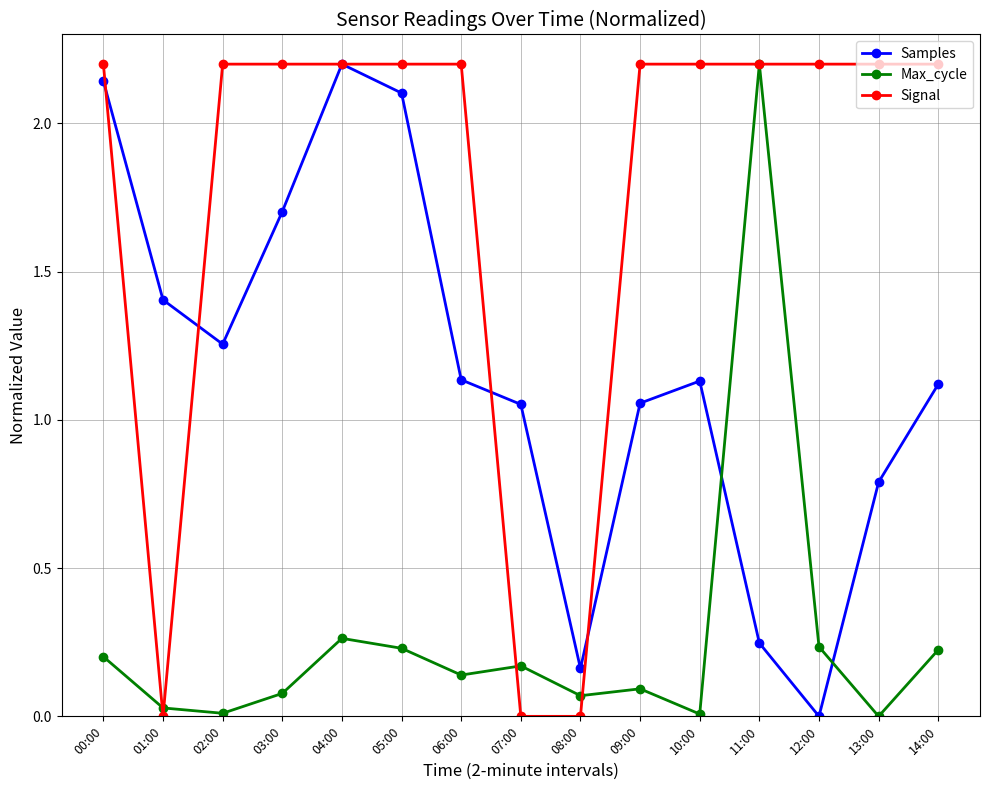

Rank the series by their average value, from lowest to highest.

Max_cycle, Samples, Signal